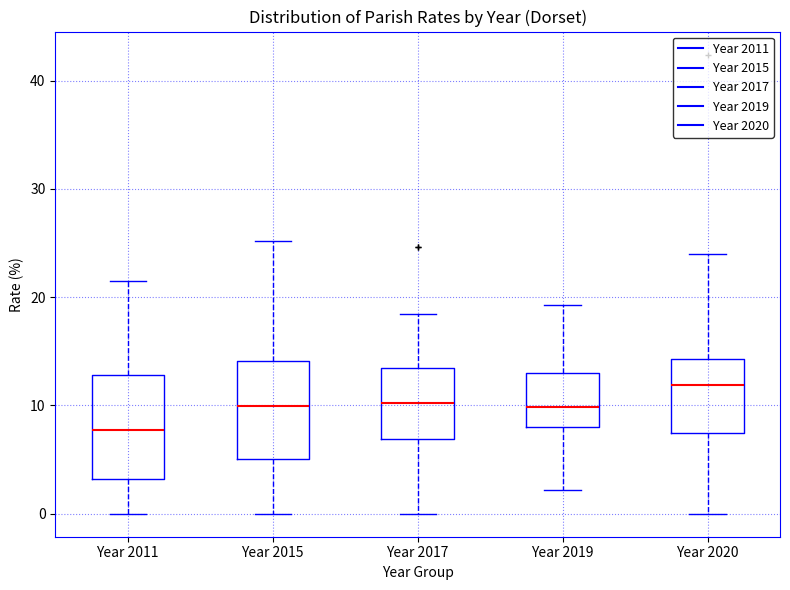

Reading left to right, read every box against the y-axis: the position of its median line, the range the box covers, and the ends of its whiskers. The values are not printed on the chart, so give them approximately, as read against the axis.

Year 2011: median 8, box 3 to 13, whiskers 0 to 22
Year 2015: median 10, box 5 to 14, whiskers 0 to 25
Year 2017: median 10, box 7 to 13, whiskers 0 to 18
Year 2019: median 10, box 8 to 13, whiskers 2 to 19
Year 2020: median 12, box 7 to 14, whiskers 0 to 24